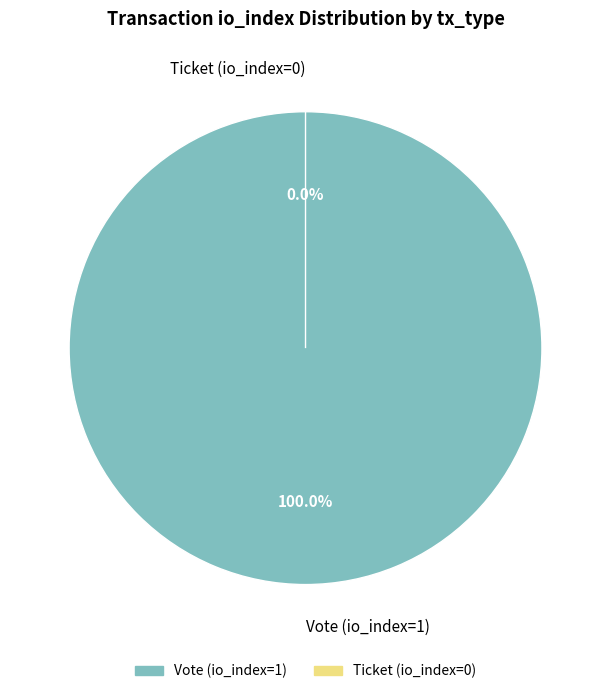

Between Ticket (io_index=0) and Vote (io_index=1), which is larger?

Vote (io_index=1)